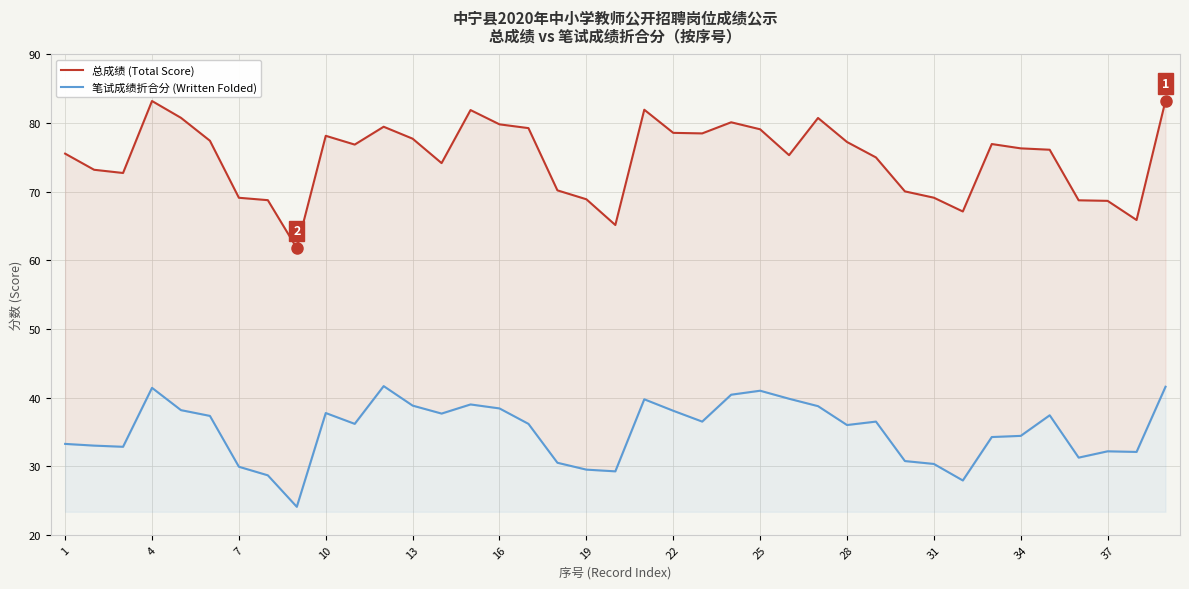

Is it true that 总成绩 (Total Score) equals 110.7 at 25?

False